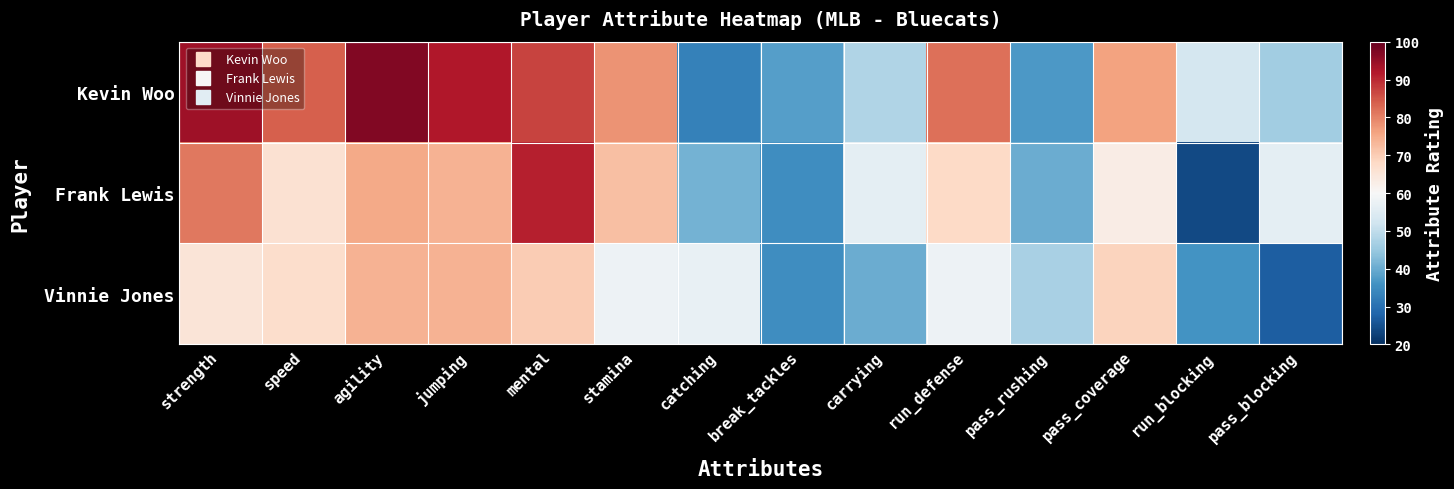

Which series has the widest spread of values?

Frank Lewis